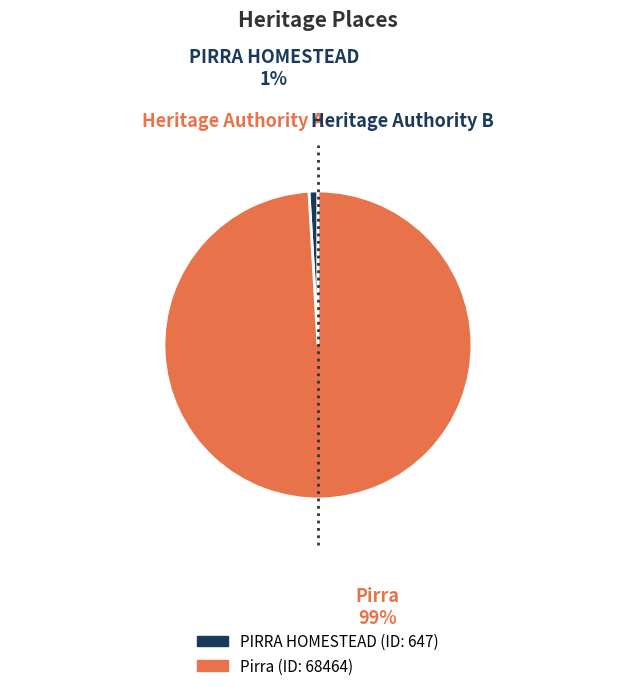

What is the smallest slice in the pie chart?

PIRRA HOMESTEAD